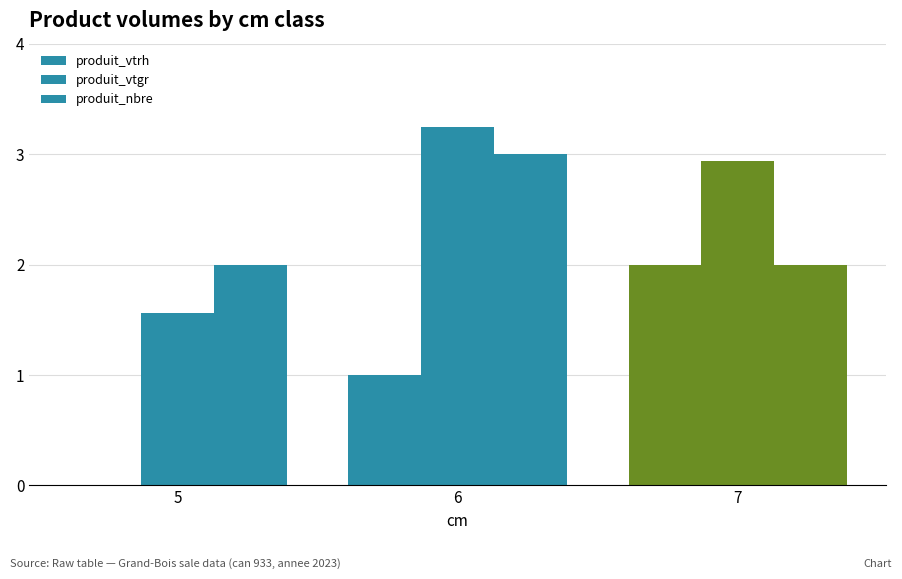

Where is produit_vtrh nearest to the value 1?

6